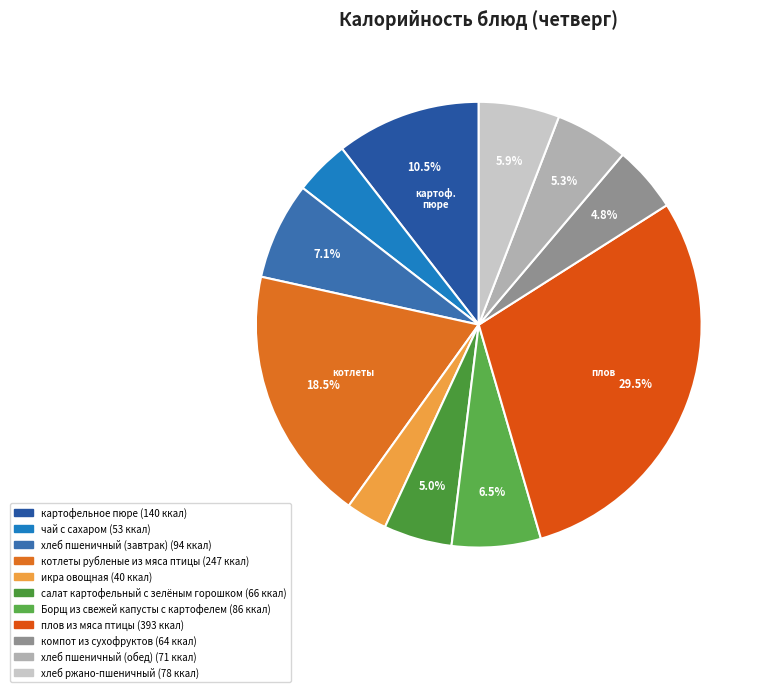

Is there a majority slice in this chart?

No